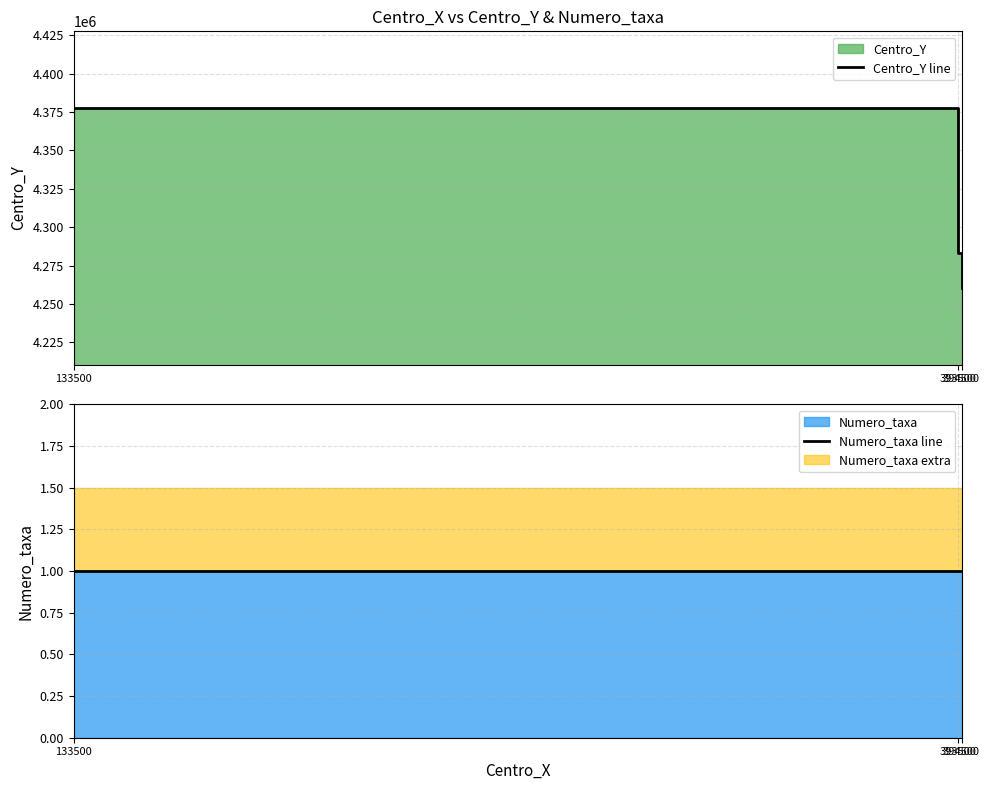

Where is Numero_taxa line nearest to the value 1?

133500